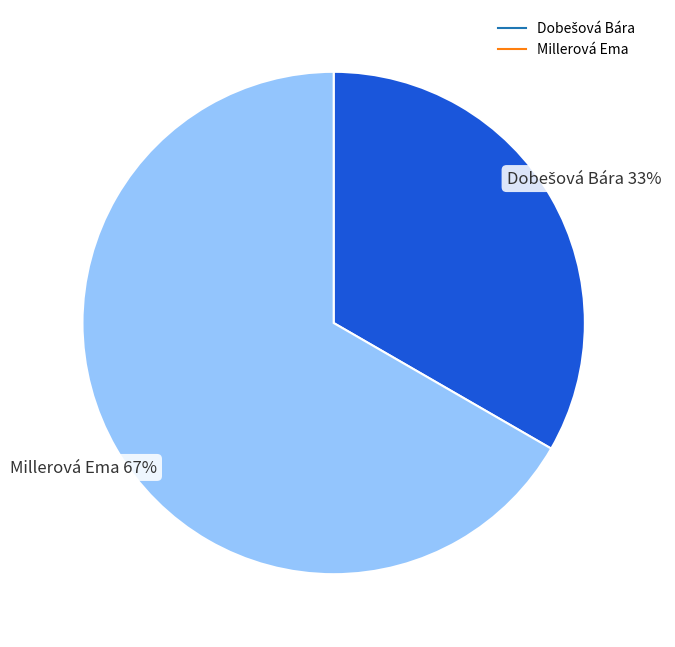

Is it true that Millerová Ema is 59% of the pie?

False